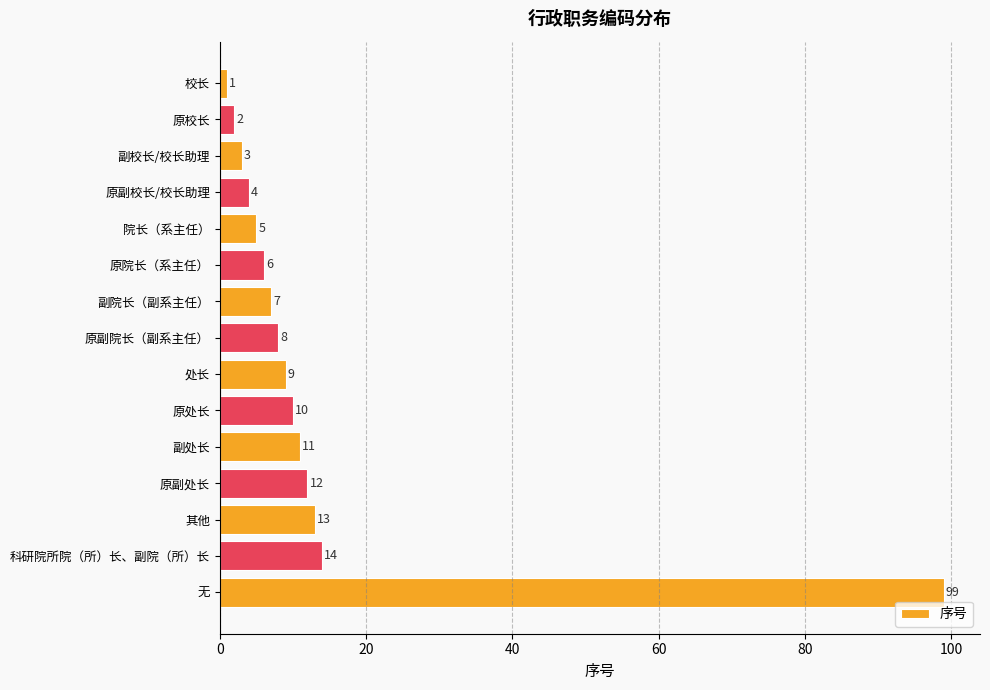

Is it true that the value at 原处长 is 14?

False